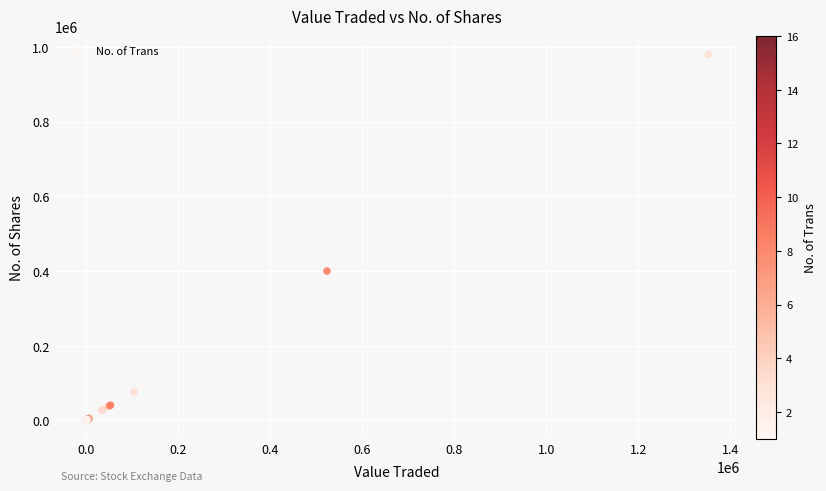

What Y value in the scatter plot is closest to 490084?

400000